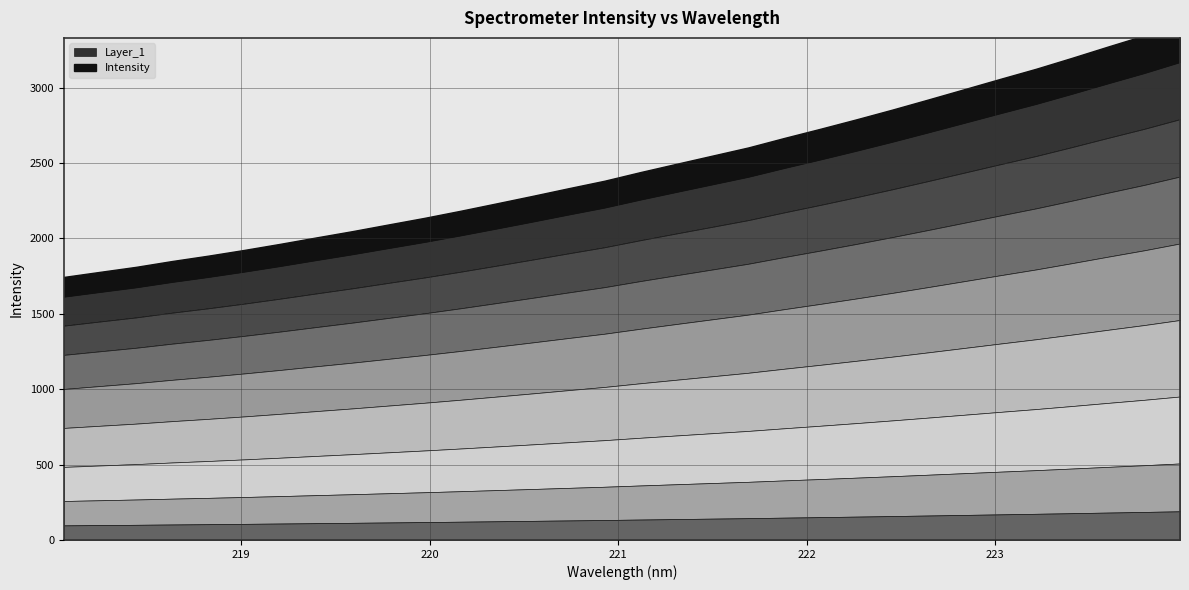

How many values exceed 2259?

16